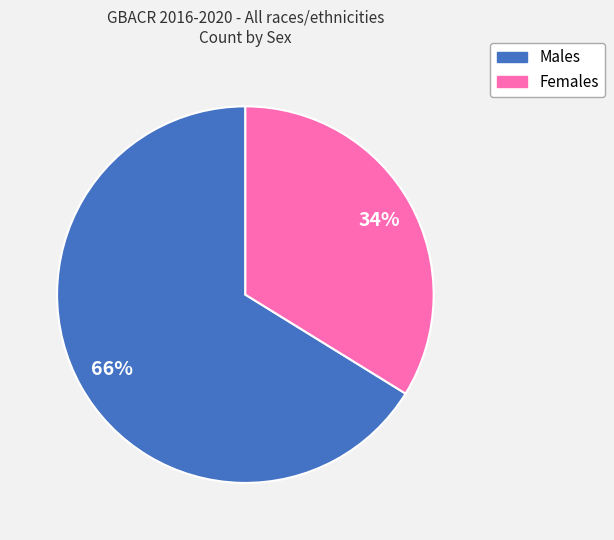

Which category accounts for the majority?

Males